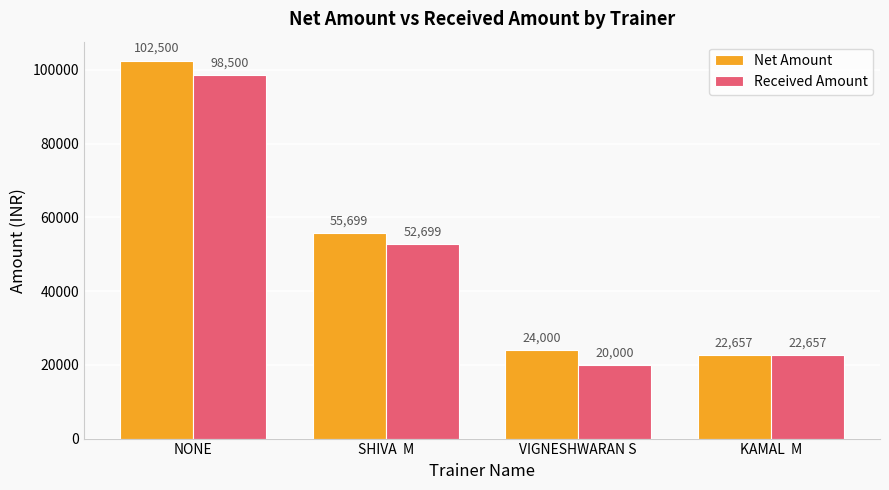

What is the sum of the Received Amount values at NONE and SHIVA  M?

151199